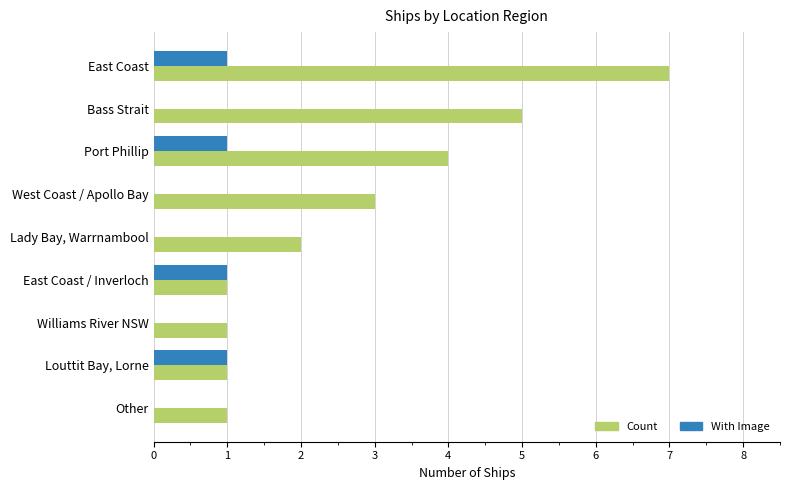

Which series has the widest spread of values?

Count